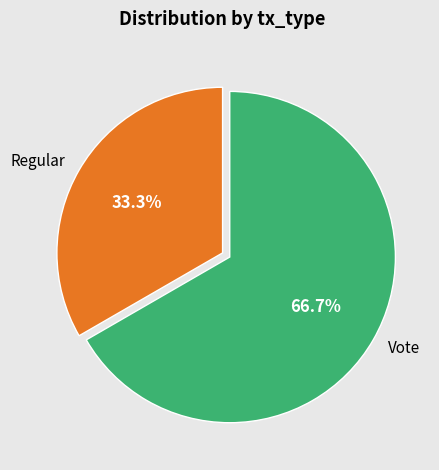

To the nearest percent, what is the average slice percentage?

50%